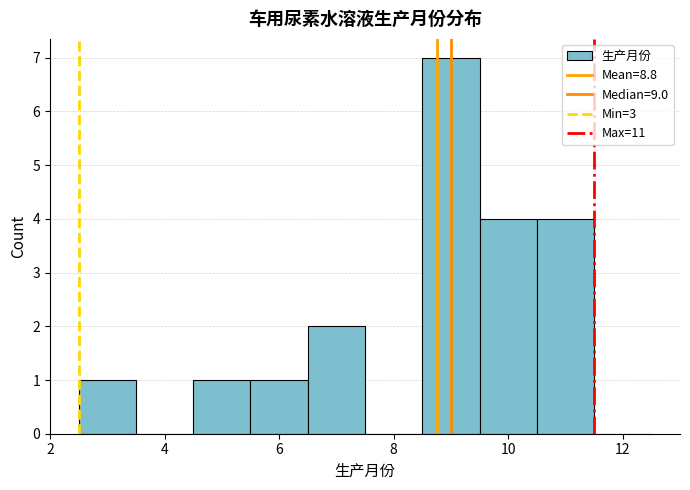

Reading left to right, transcribe this chart: for each bar, give the range it covers on the x-axis and its height. Neither the bar edges nor the heights are printed on the chart, so give them approximately, as read against the axes.

2.5 to 3.5: 1
3.5 to 4.5: 0
4.5 to 5.5: 1
5.5 to 6.5: 1
6.5 to 7.5: 2
7.5 to 8.5: 0
8.5 to 9.5: 7
9.5 to 10.5: 4
10.5 to 11.5: 4
11.5 to 12.5: 0